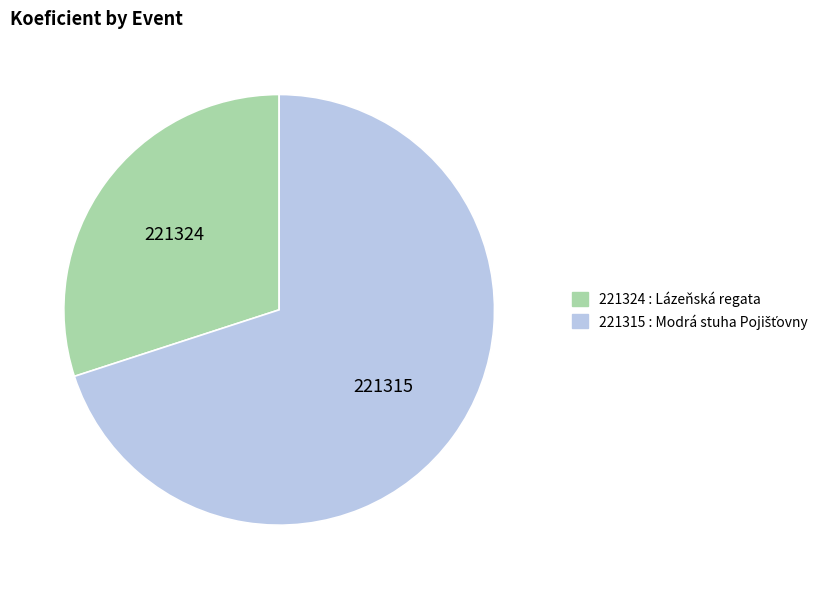

Is it true that 221324 is 30% of the pie?

True